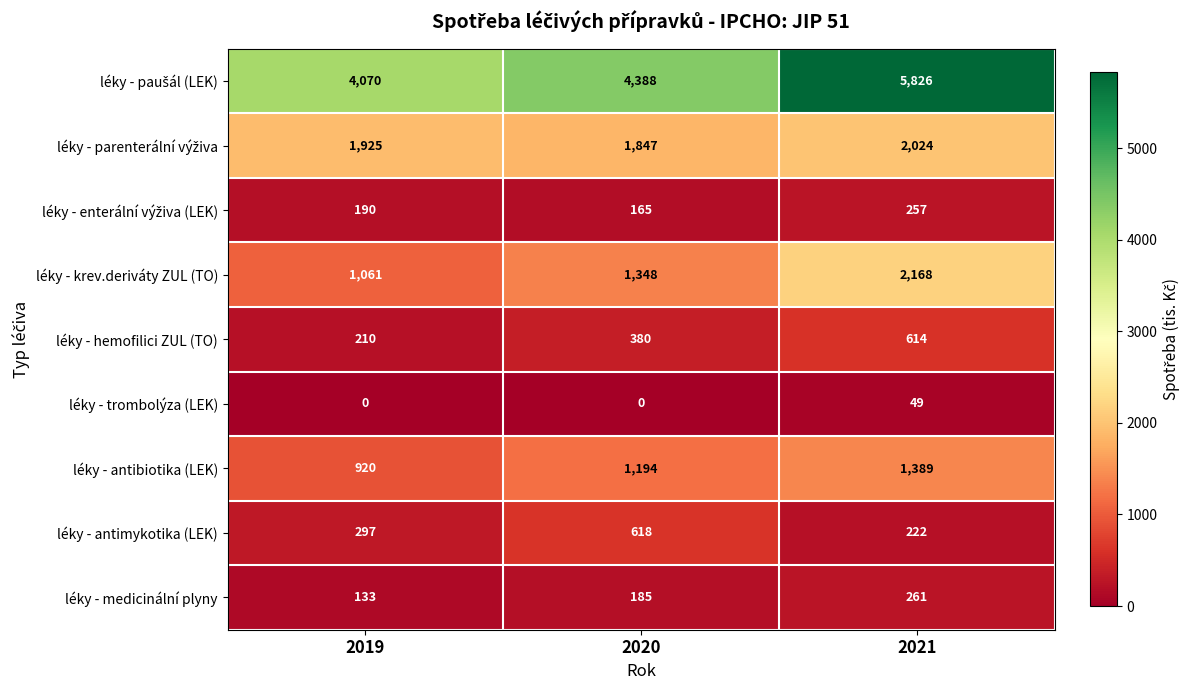

List the labels in order of léky - medicinální plyny value, largest first.

2021, 2020, 2019